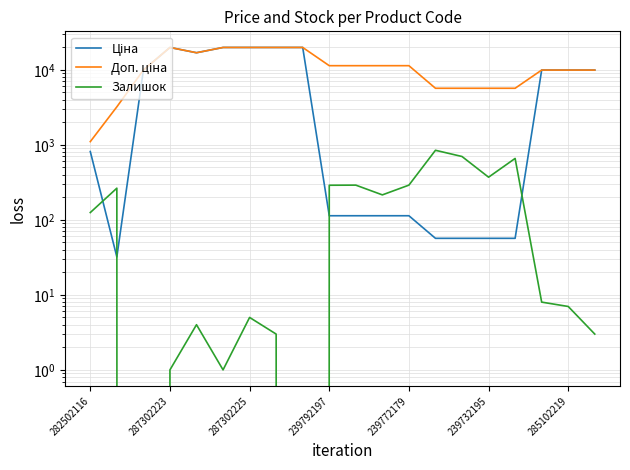

What position from the left is 11?

12